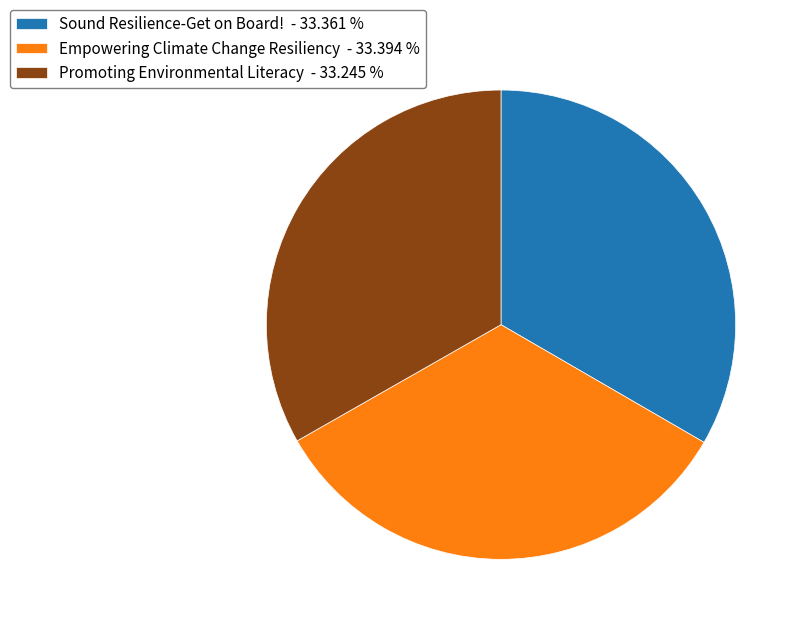

True or false: Empowering Climate Change Resiliency accounts for 27% of the total.

False